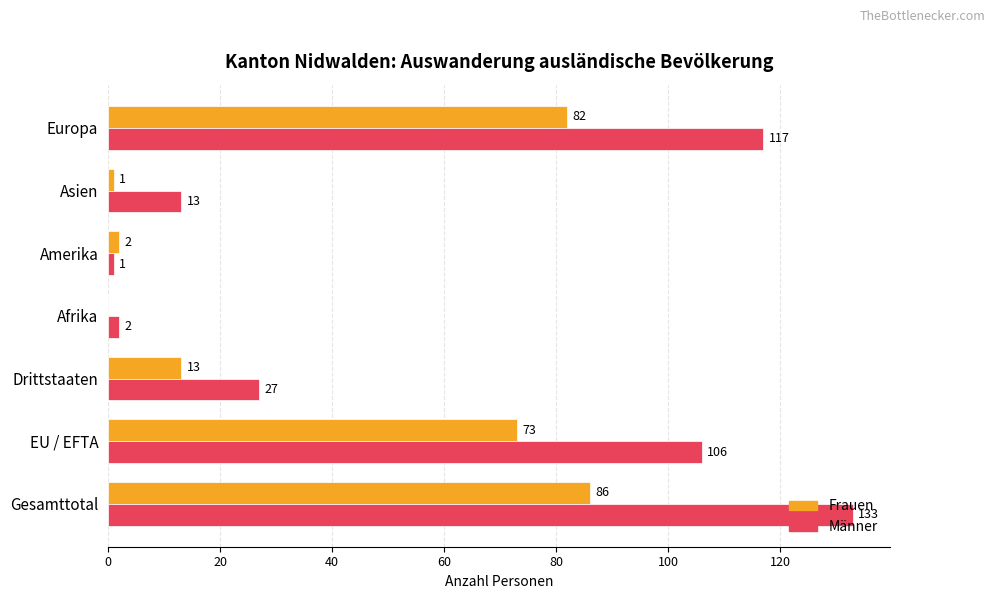

Count the number of data series in this chart.

2